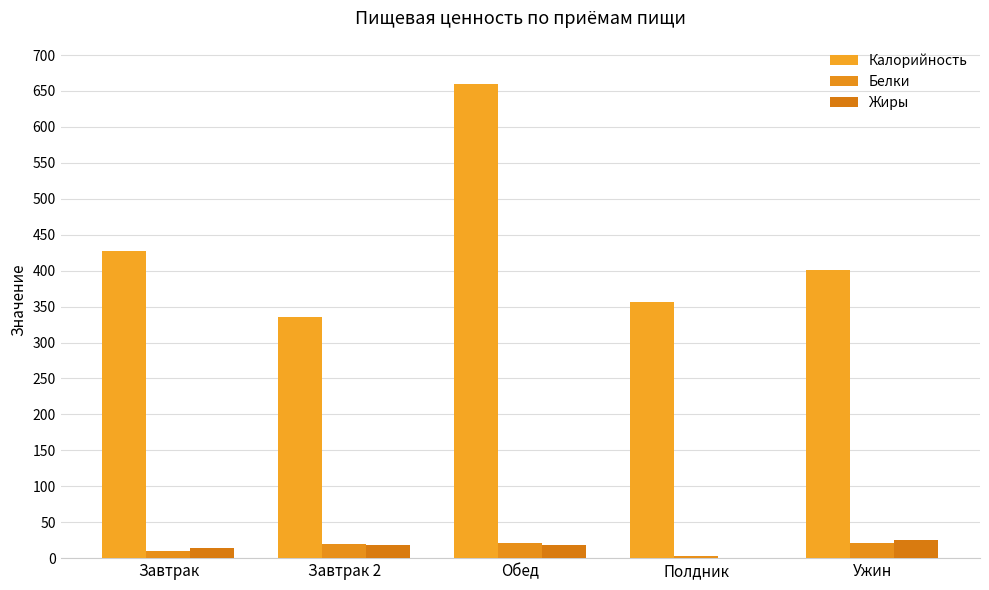

How many values in the Жиры series exceed 18?

3